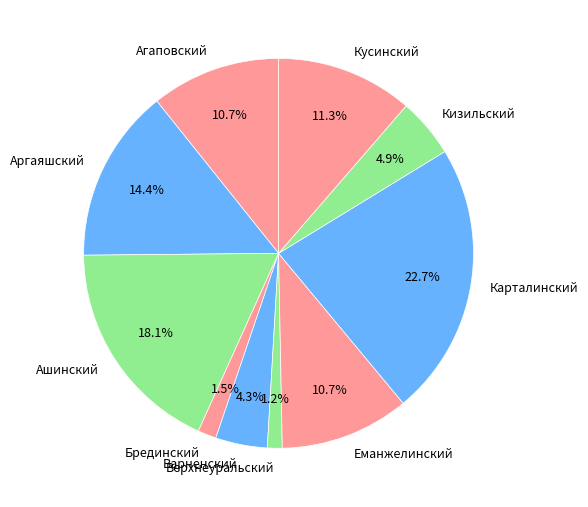

What percentage is NOT represented by Ашинский?

81.9%